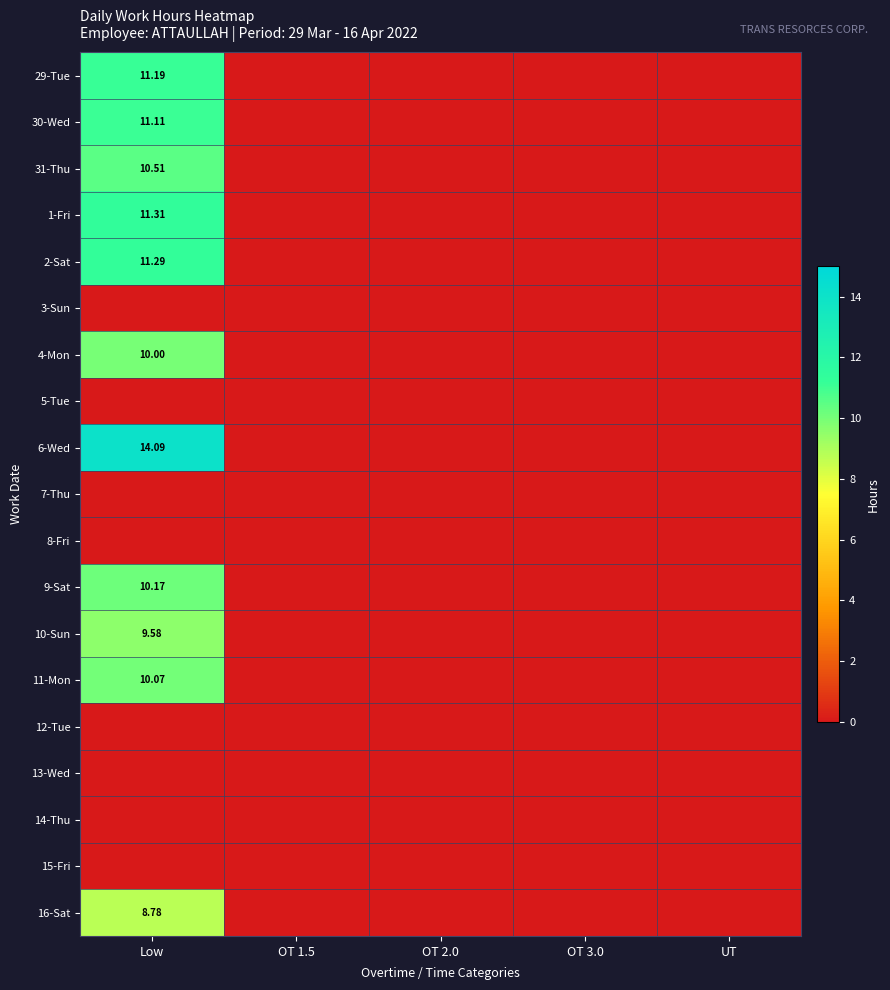

How many distinct data groups are displayed?

19